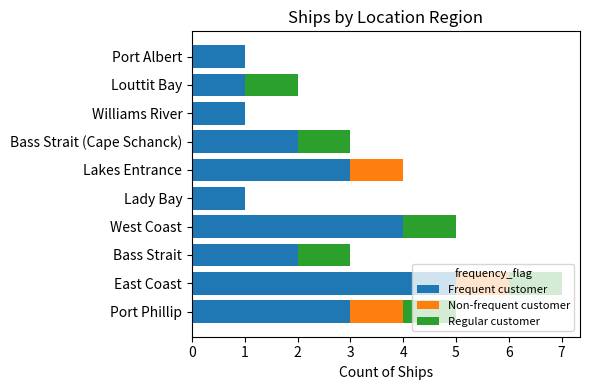

What is the maximum value for Frequent customer?

5